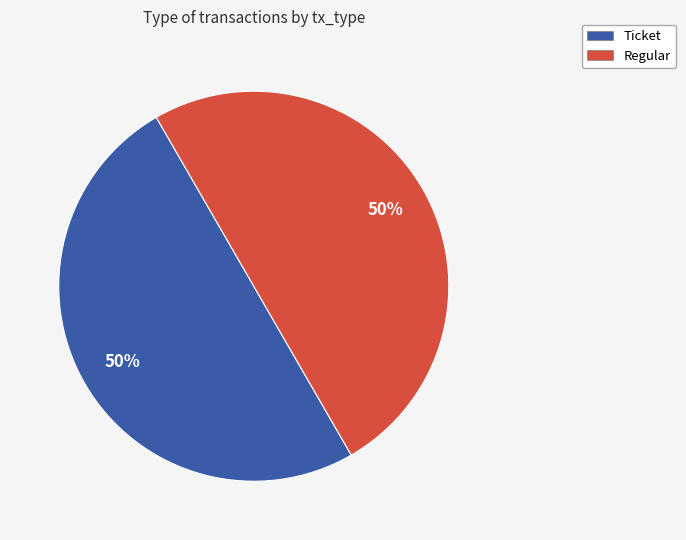

Is the sum of Ticket and Regular greater than half?

Yes